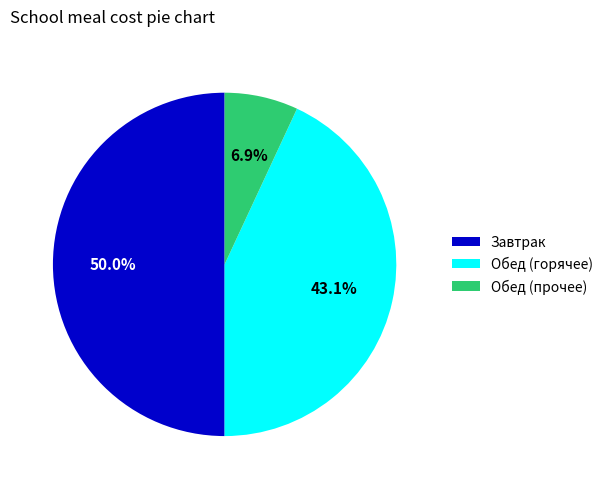

Rank the categories by value from lowest to highest.

Обед (прочее), Обед (горячее), Завтрак